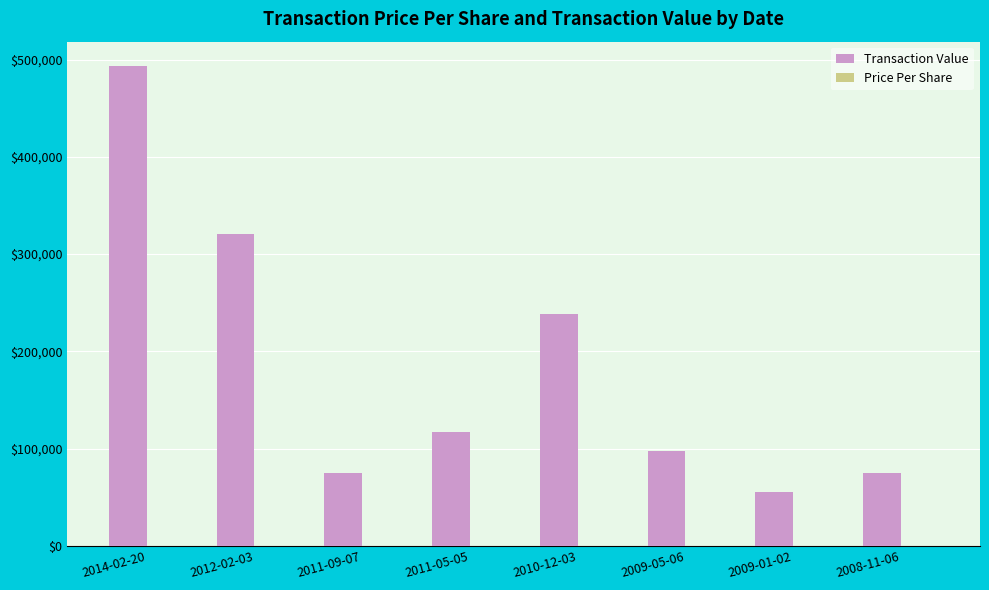

Which label corresponds to the largest value in the chart?

2014-02-20